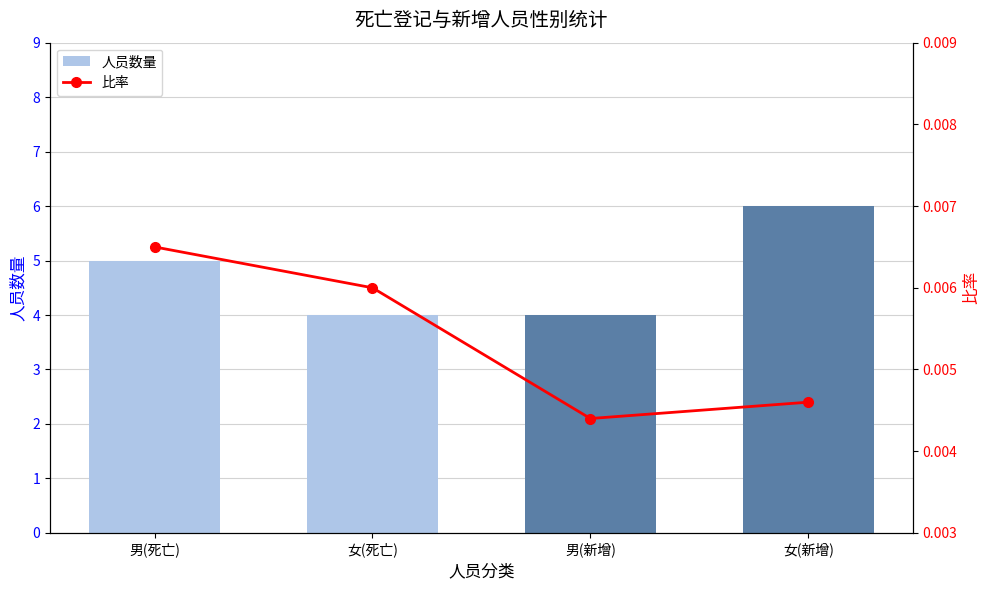

Between 女(新增) and 男(新增), which is larger?

女(新增)